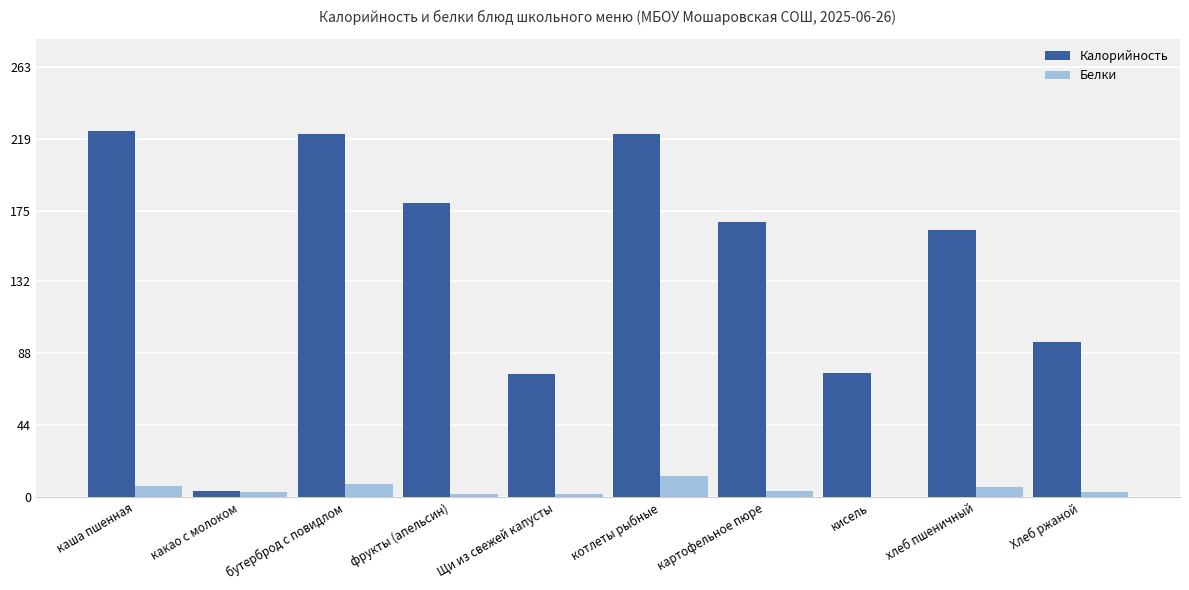

What is the maximum value for Калорийность?

224